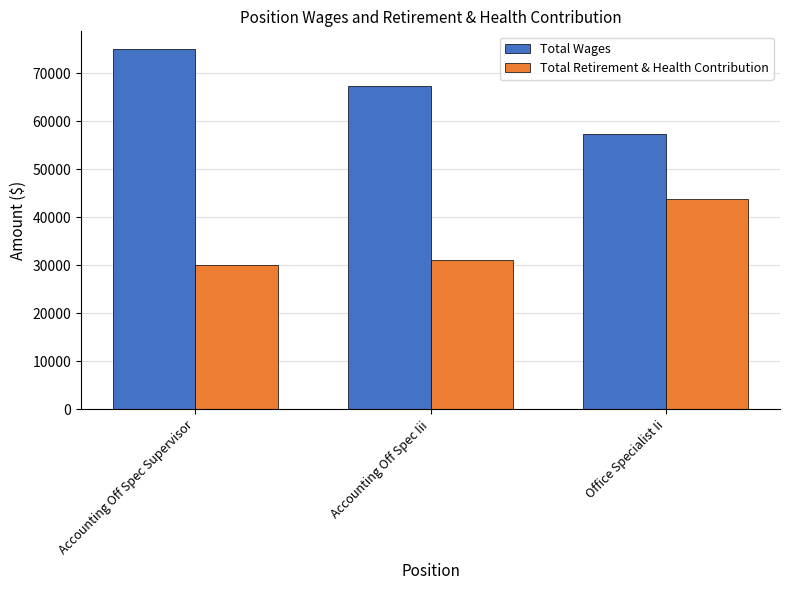

At Office Specialist Ii, list the series in order from largest to smallest.

Total Wages, Total Retirement & Health Contribution